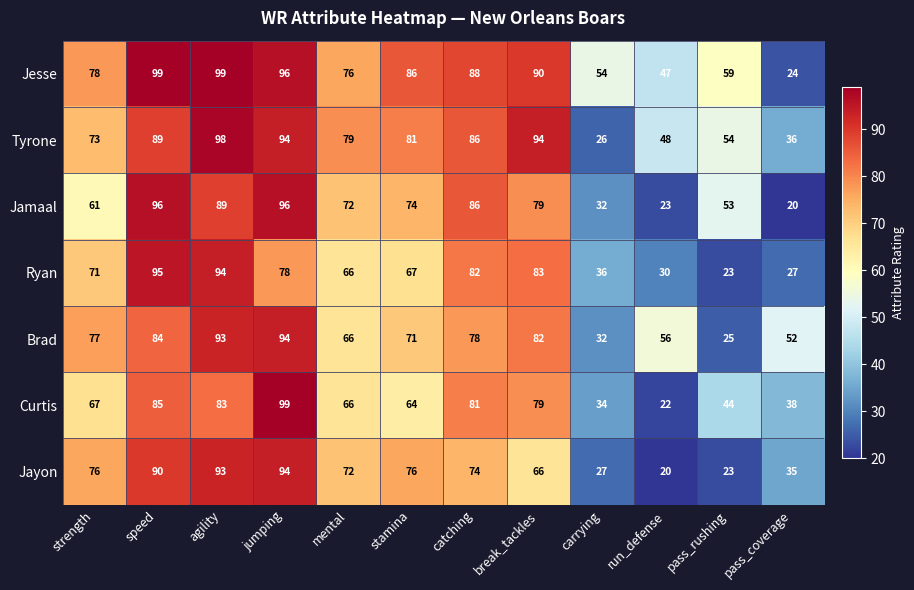

True or false: Curtis has a value of 119 at speed.

False